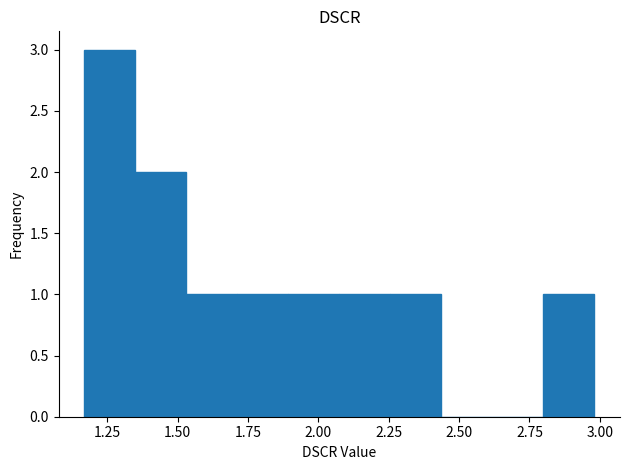

Read against the x-axis, roughly where is the centre of the tallest bar?

1.25